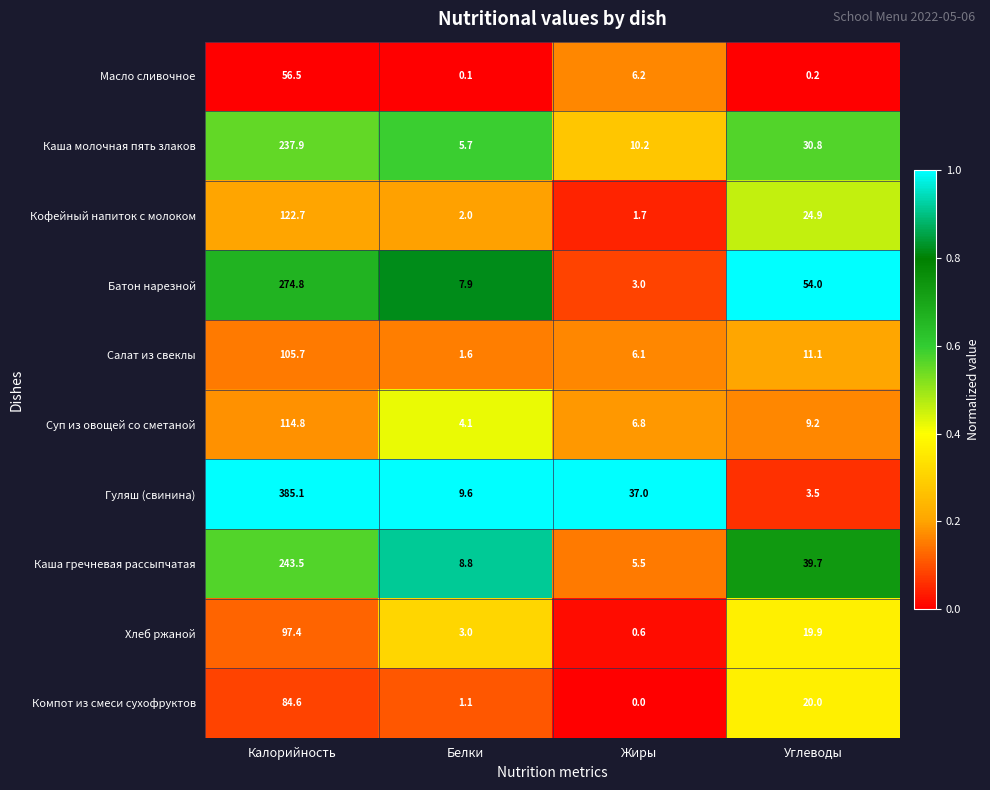

True or false: Каша гречневая рассыпчатая has a value of 39.7 at Углеводы.

True